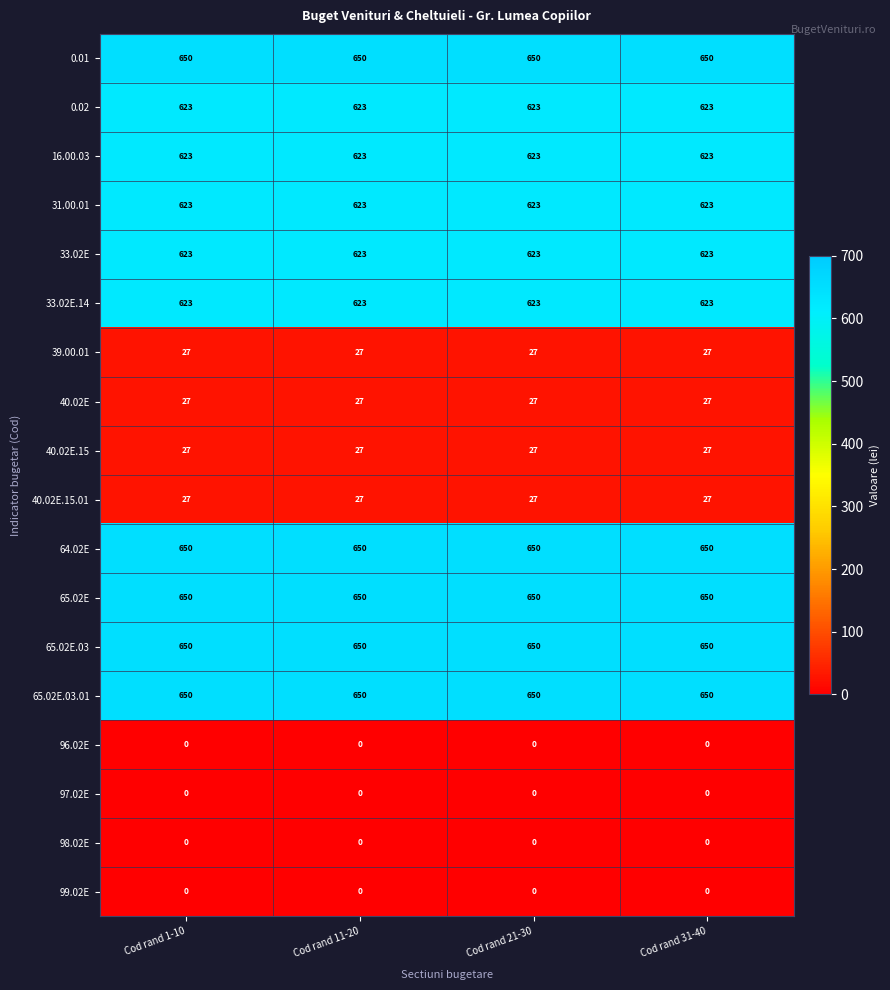

What is the average value of the 31.00.01 series?

623